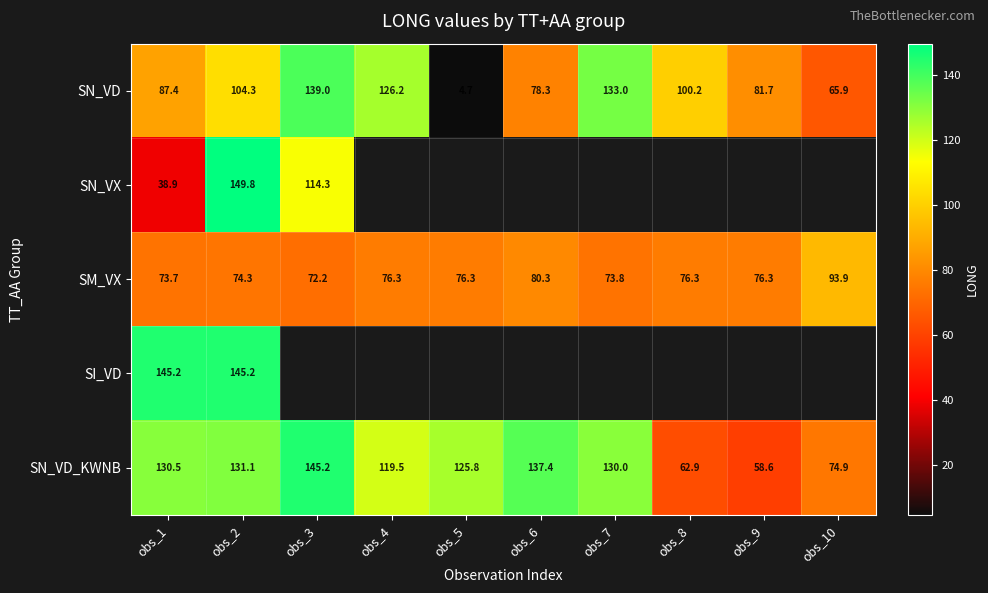

List the labels in order of SN_VD_KWNB value, largest first.

obs_3, obs_6, obs_2, obs_1, obs_7, obs_5, obs_4, obs_10, obs_8, obs_9